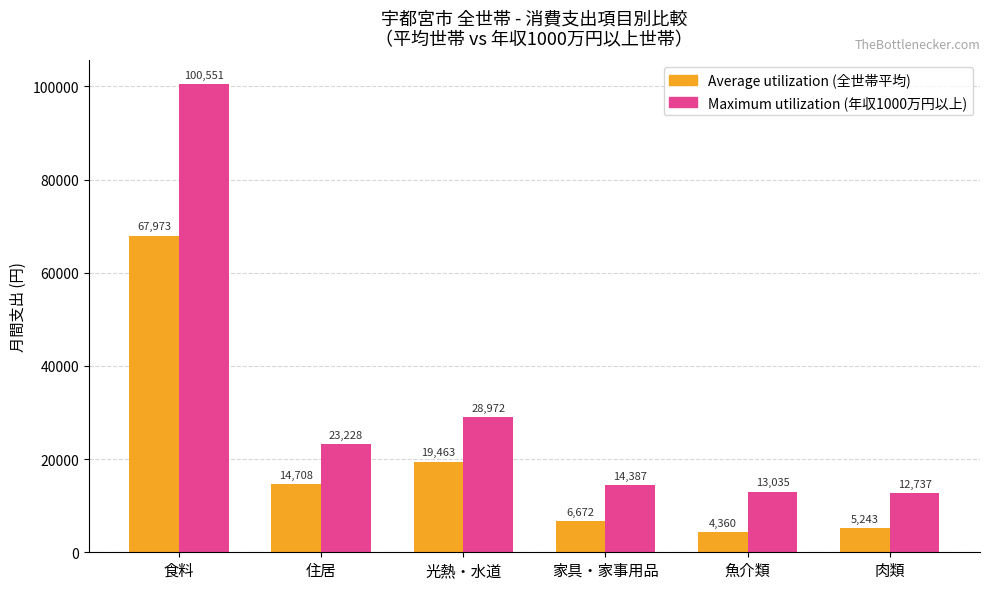

Which label corresponds to the smallest value in the chart?

魚介類